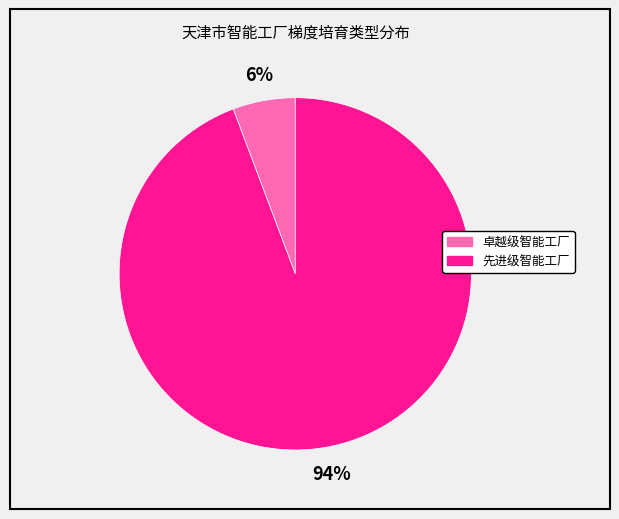

Which slice represents more than half of the pie?

先进级智能工厂